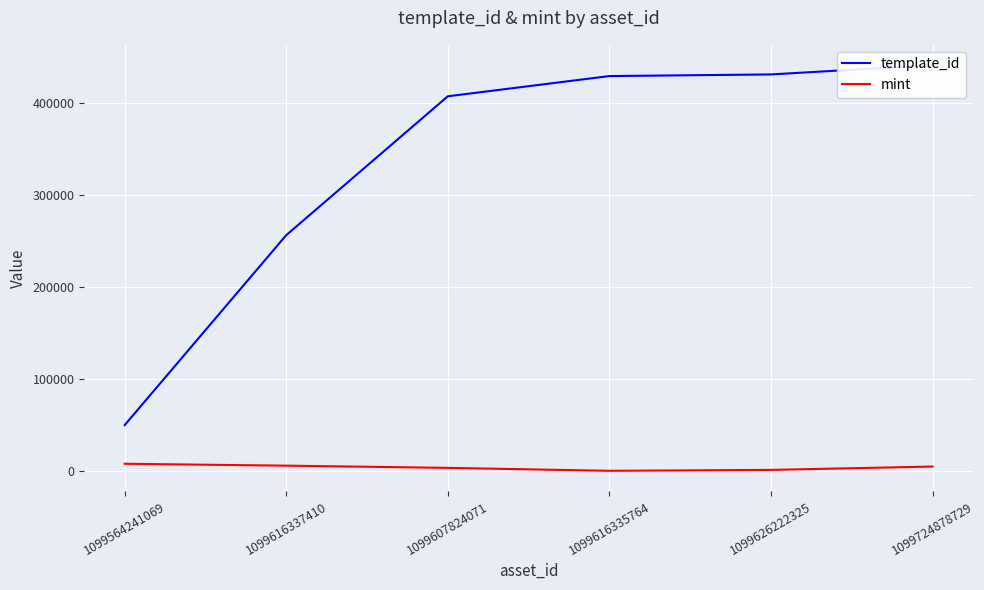

What value does the template_id series have at 1099564241069, to the nearest 50?

49850